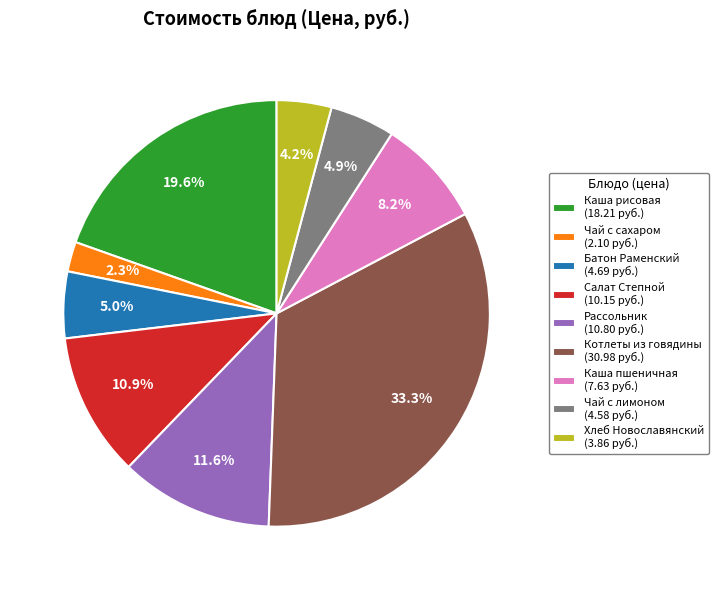

Which category has the smallest portion of the pie?

Чай с сахаром (2.10 руб.)